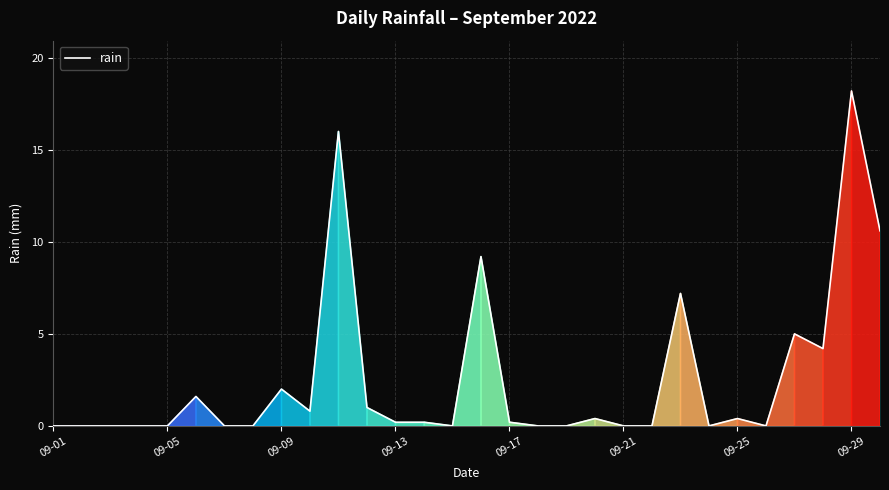

What is the greatest value displayed?

18.2